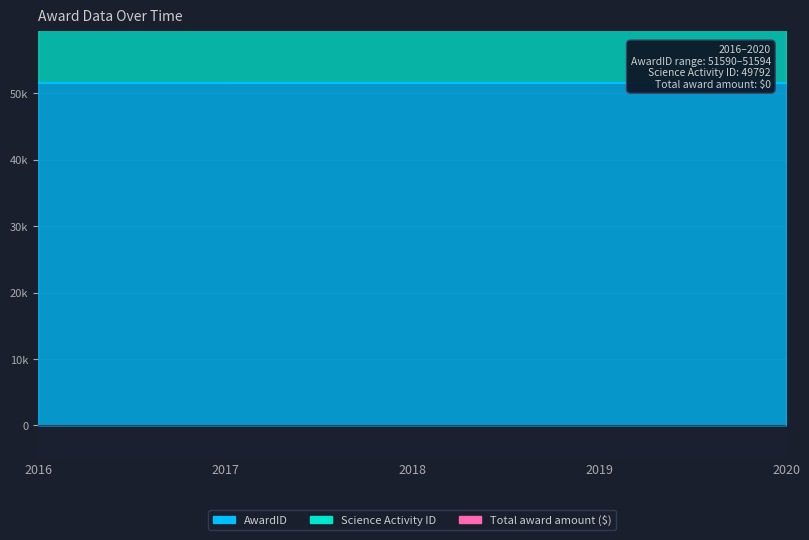

Reading left to right, list all the values displayed in this chart.

AwardID: 51590	51591	51592	51593	51594
Science Activity ID: 49792	49792	49792	49792	49792
Total award amount ($): 0	0	0	0	0